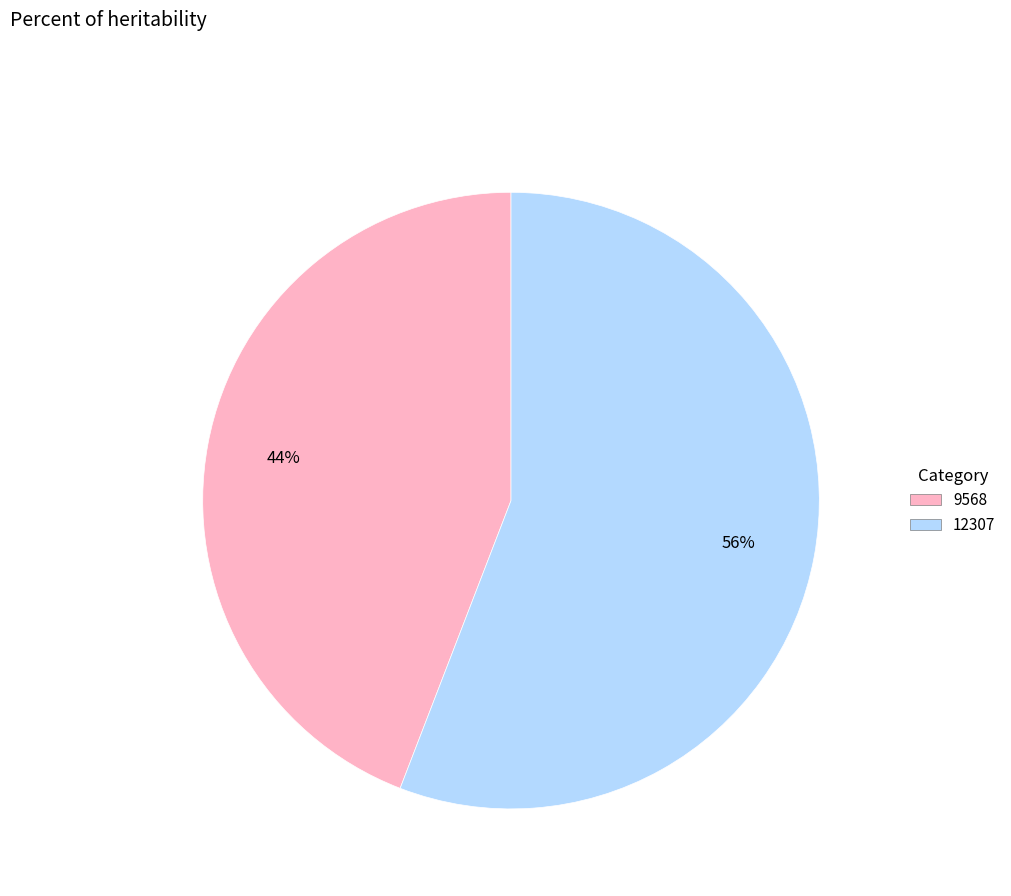

To the nearest percent, what is the difference between the 9568 and 12307 slice percentages?

12%